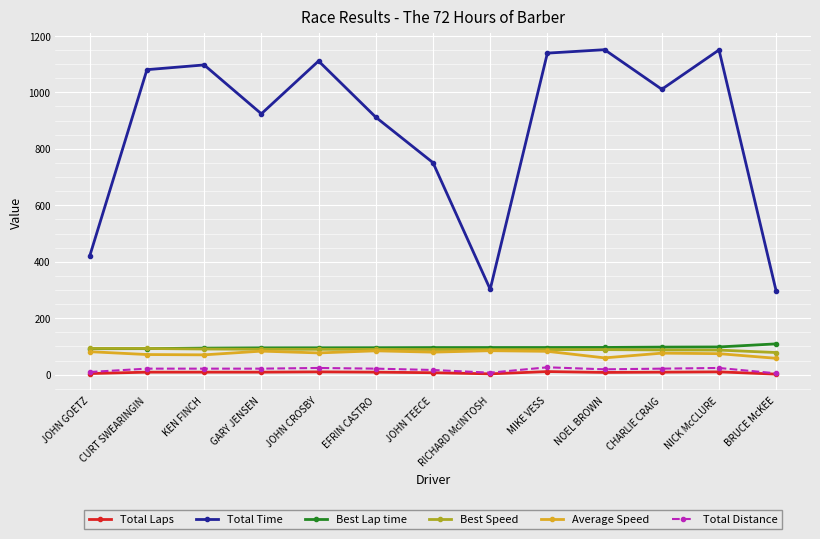

How many interior local valleys does the Total Time series have?

3